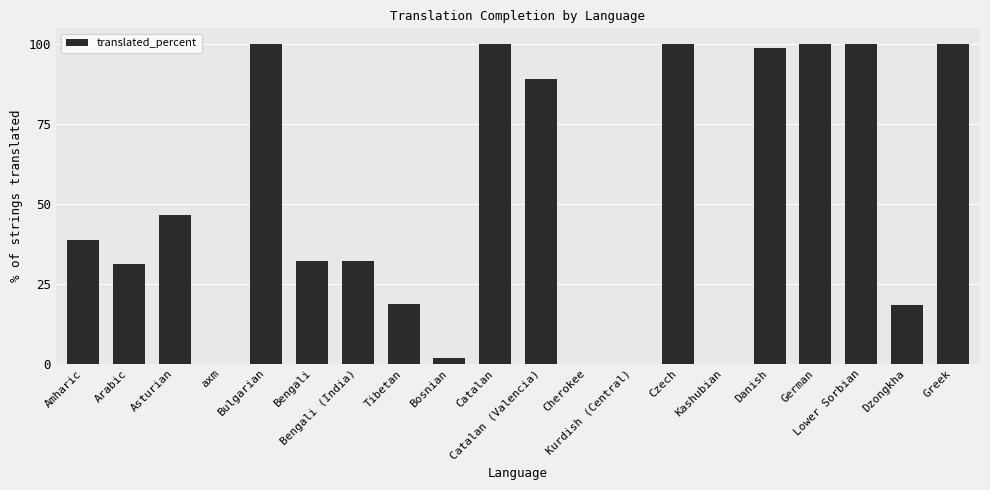

How many categories are shown in the chart?

20